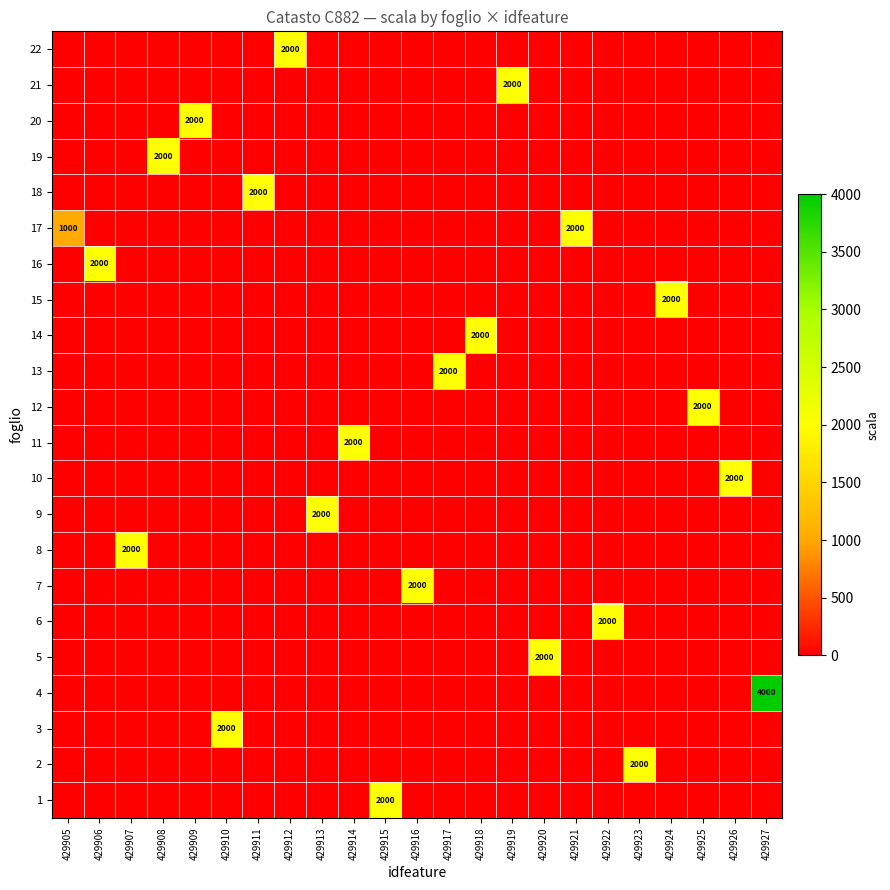

At which category is the sum across all series the highest?

429927